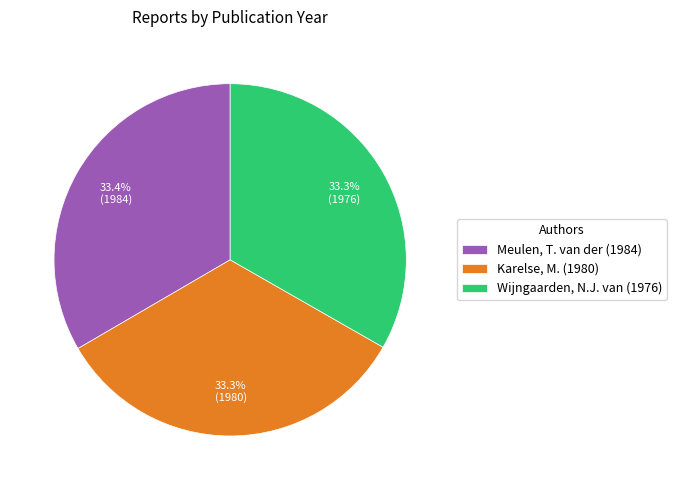

How many segments does this pie chart have?

3